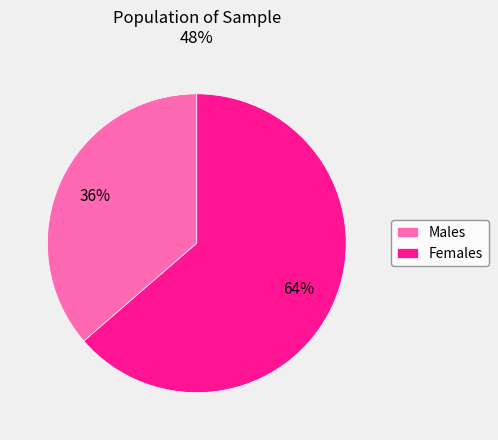

To the nearest percent, what is the average slice percentage?

50%